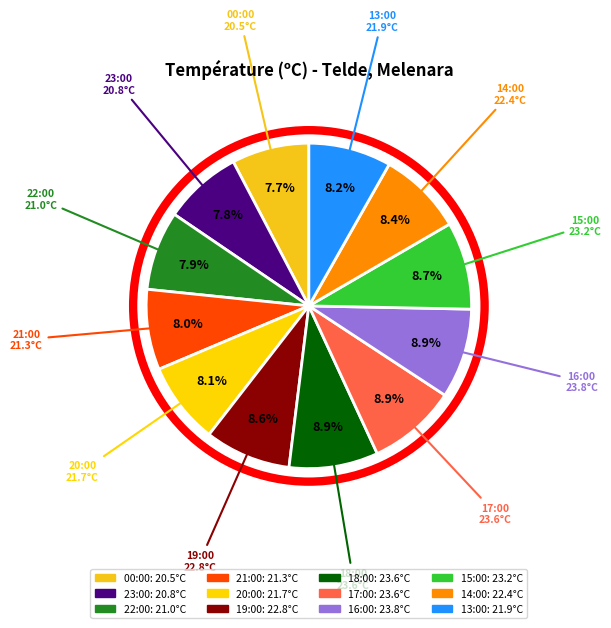

How many slices are in this pie chart?

12